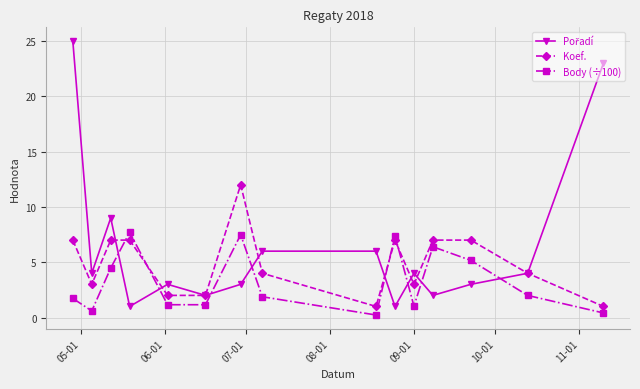

True or false: Body (÷100) and Koef. intersect in this chart.

True